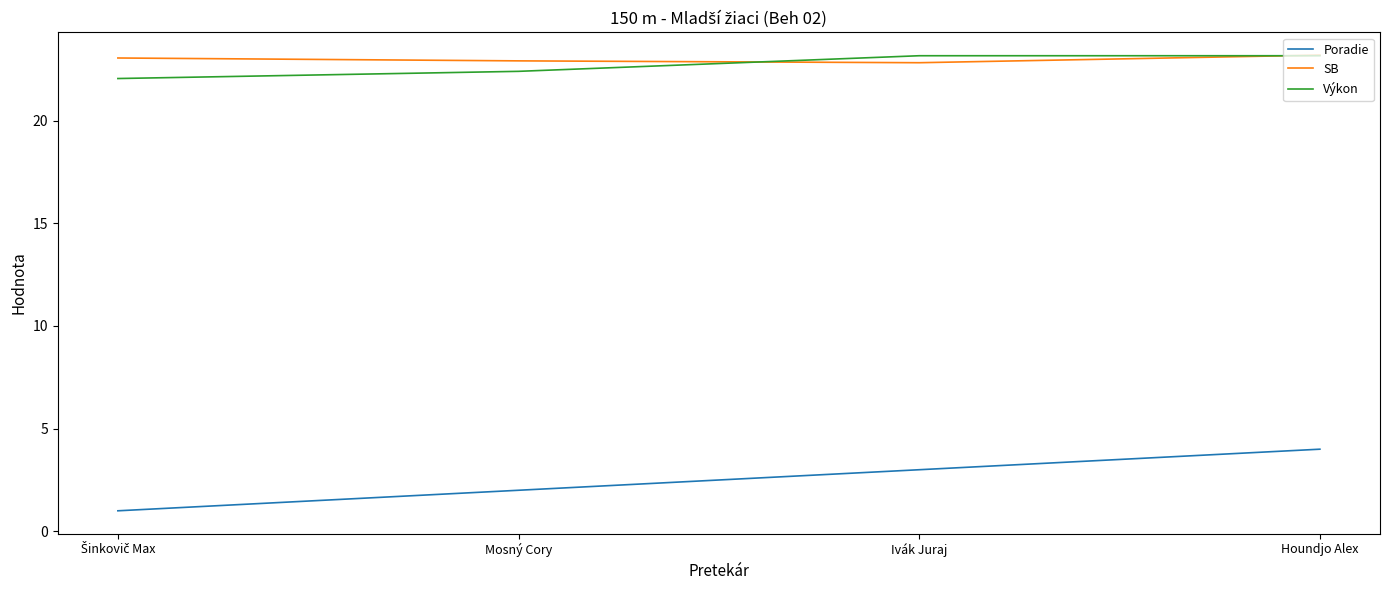

Which series has the largest total across all categories?

SB